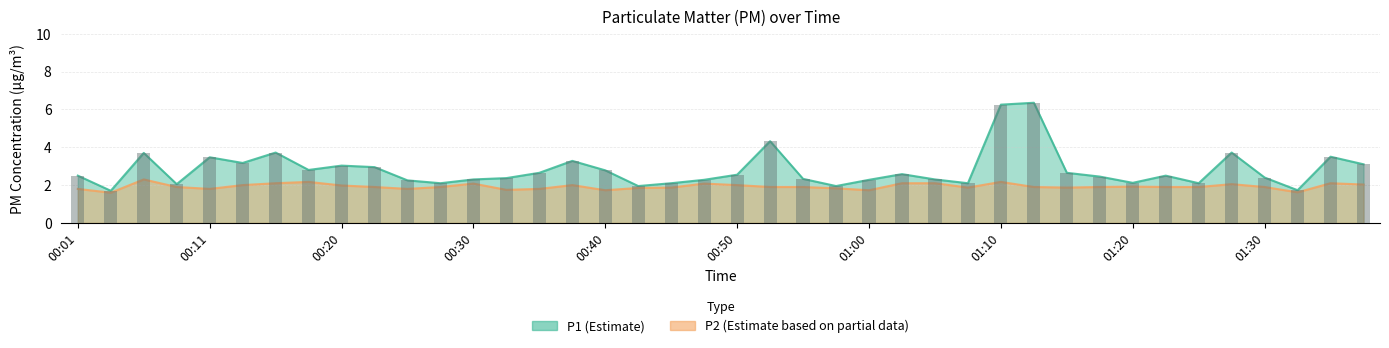

Between 00:15 and 00:18, which series saw the biggest shift?

P1